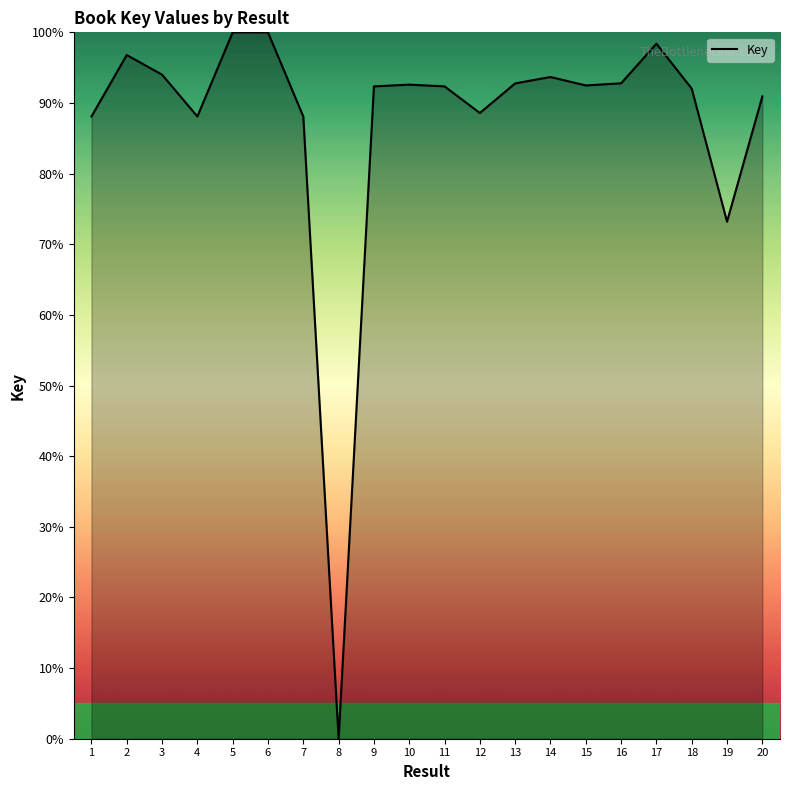

Which has a higher value, 6 or 9?

6